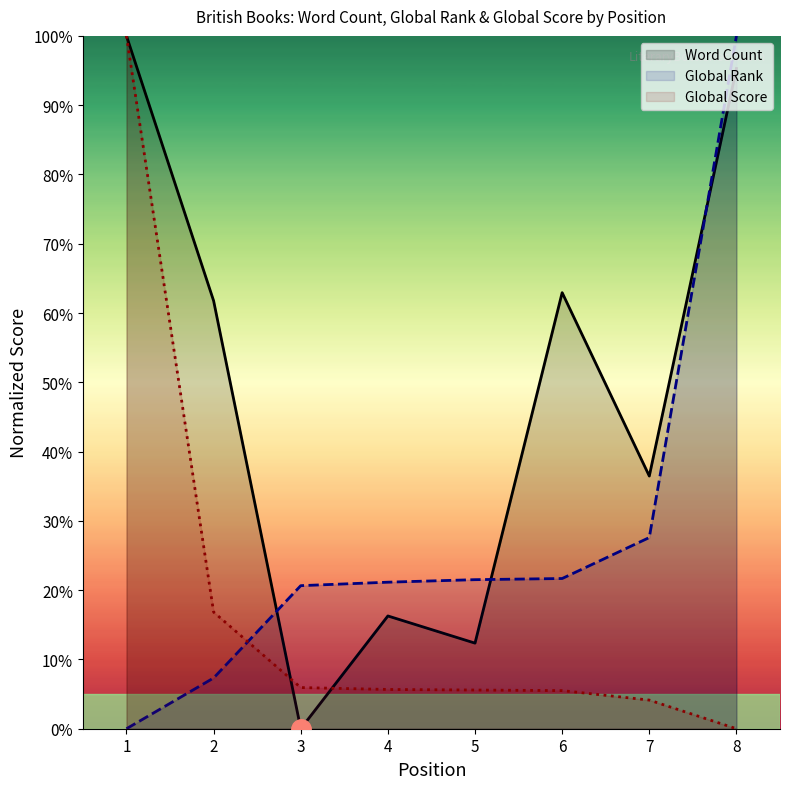

What is the difference between the Global Score values at 2 and 6?

11.3